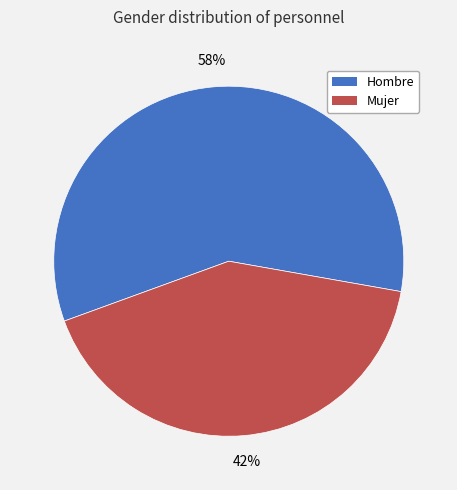

How many segments does this pie chart have?

2